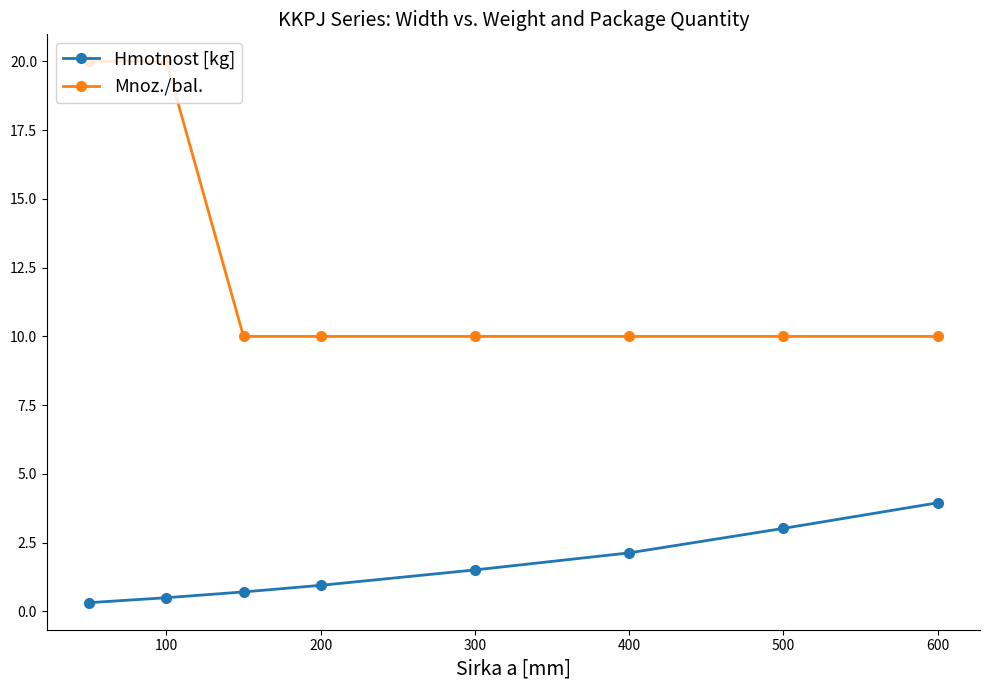

What is the lowest value of the Mnoz./bal. series?

10.0